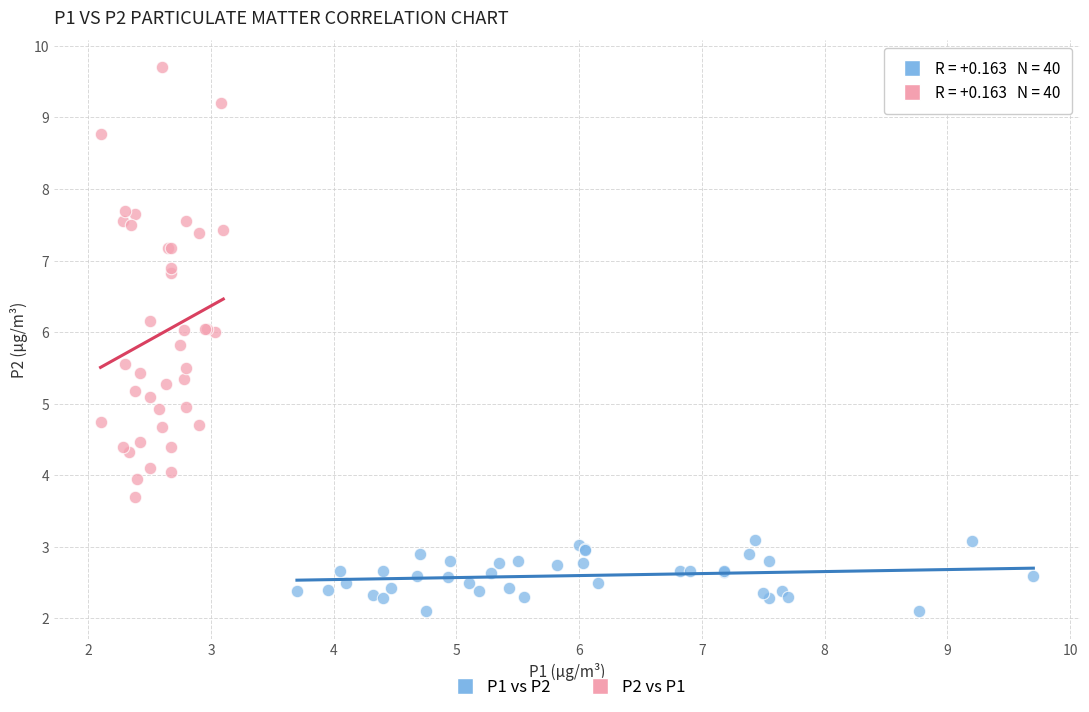

Which series reaches the minimum Y coordinate?

P1 vs P2